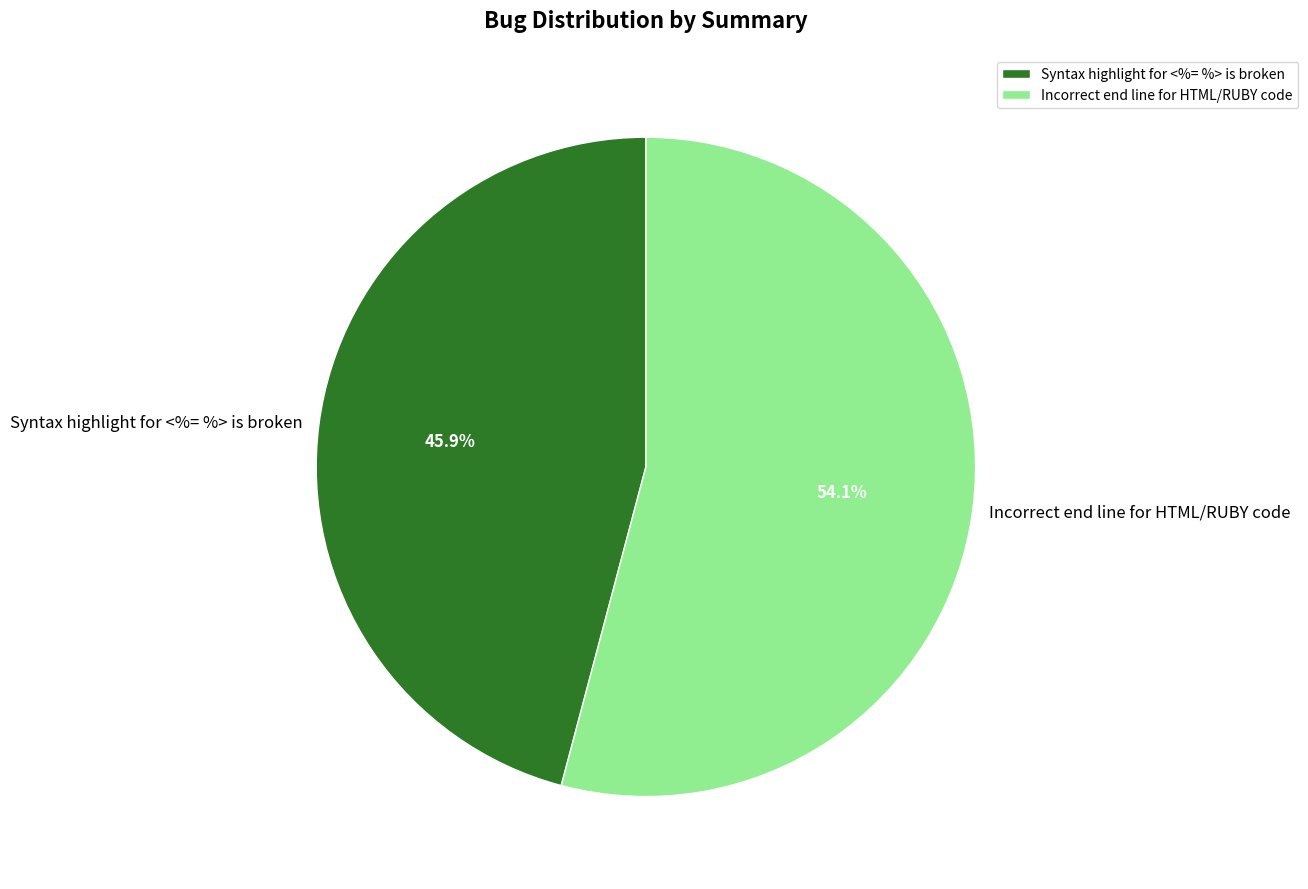

The Incorrect end line for HTML/RUBY code slice represents 44% of the pie. True or false?

False